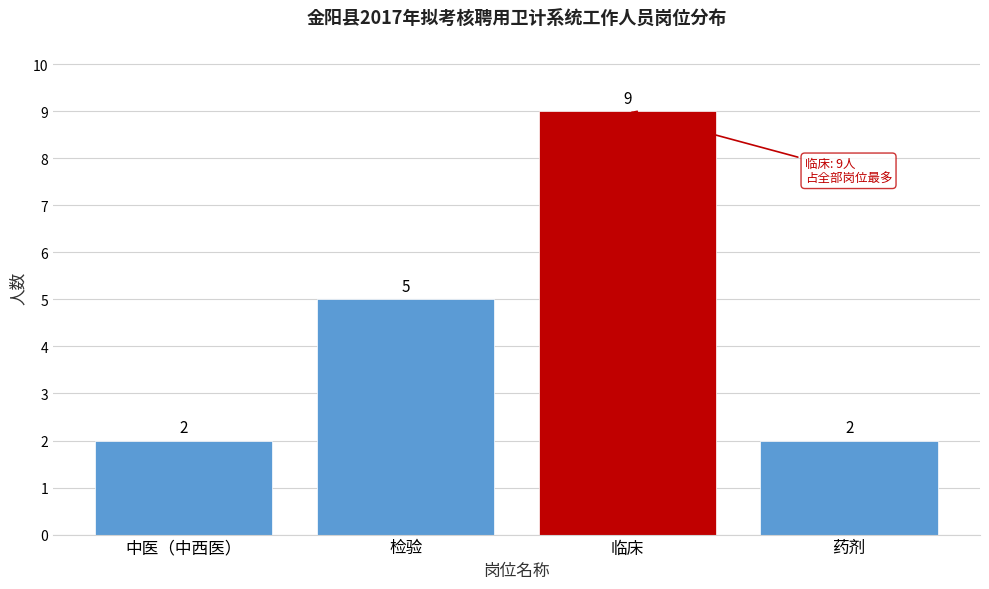

Reading right to left, list all the values displayed in this chart.

2	9	5	2